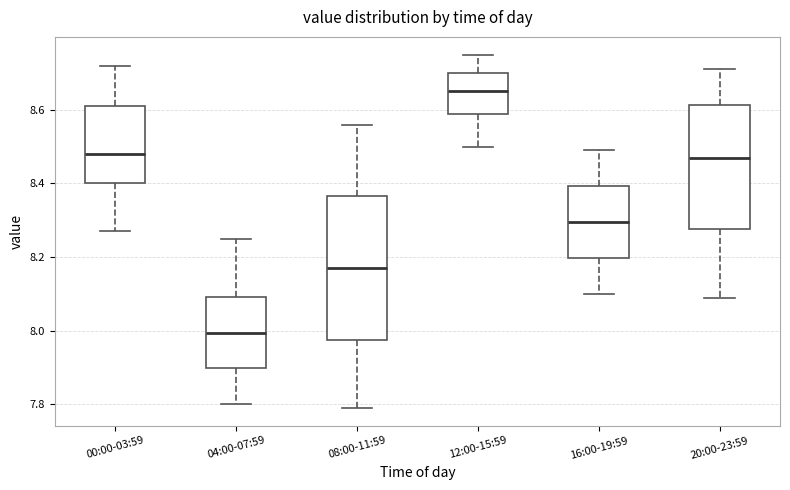

Where does the lower whisker of the box for 04:00-07:59 end on the y-axis? The values are not printed on the chart, so give them approximately, as read against the axis.

7.80